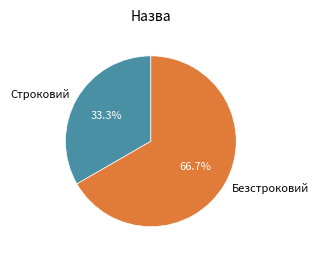

The Безстроковий slice represents 67% of the pie. True or false?

True